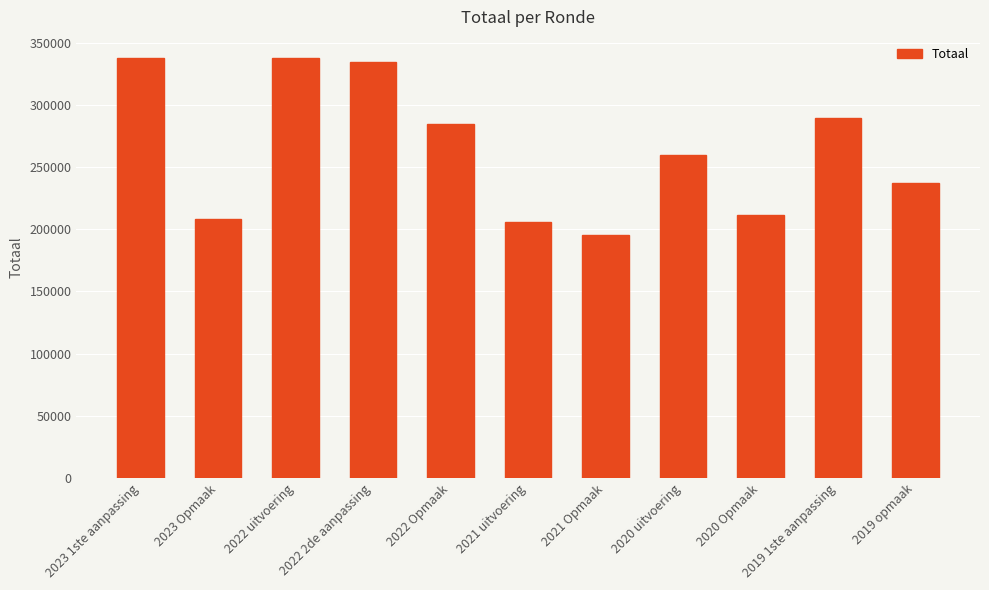

What is the value of the 11th bar from the left?

237566